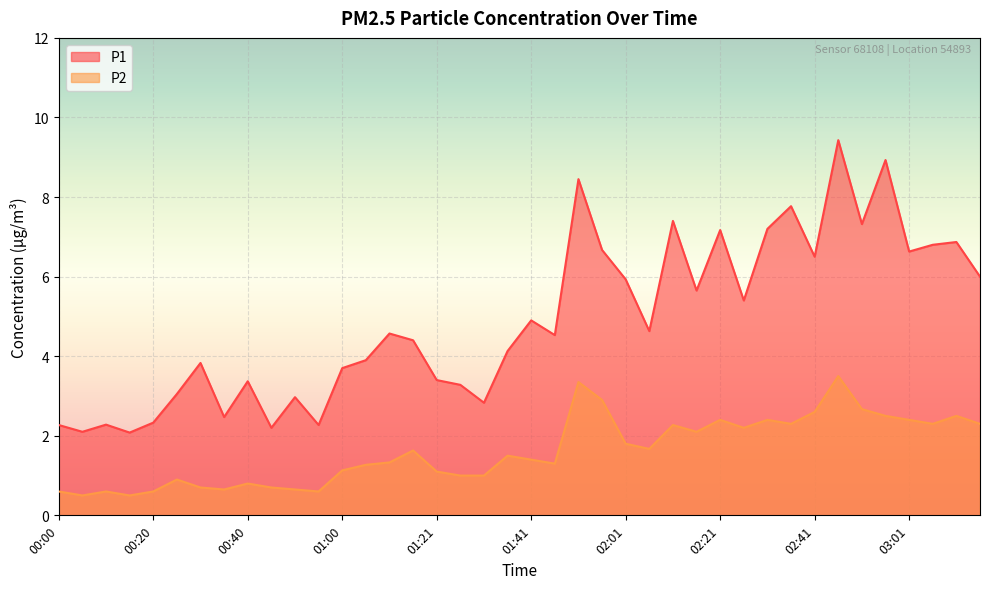

True or false: P2 and P1 cross at least once.

False